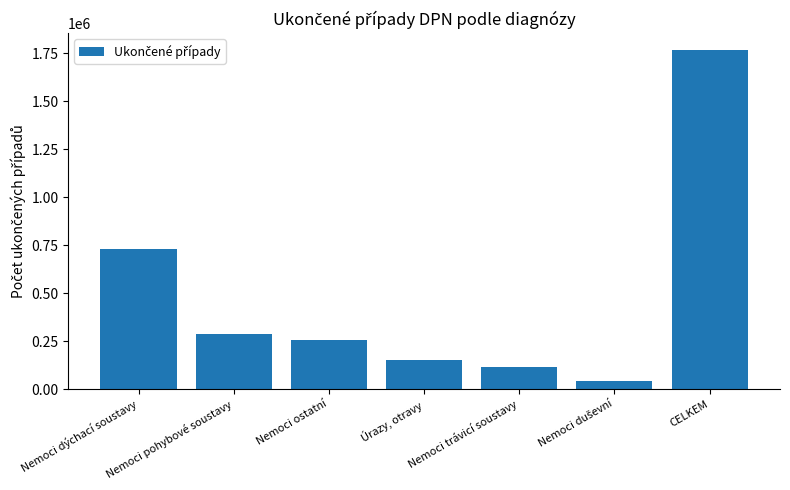

Reading right to left, list all the values displayed in this chart.

1767671	43146	117058	152517	256324	286208	729313